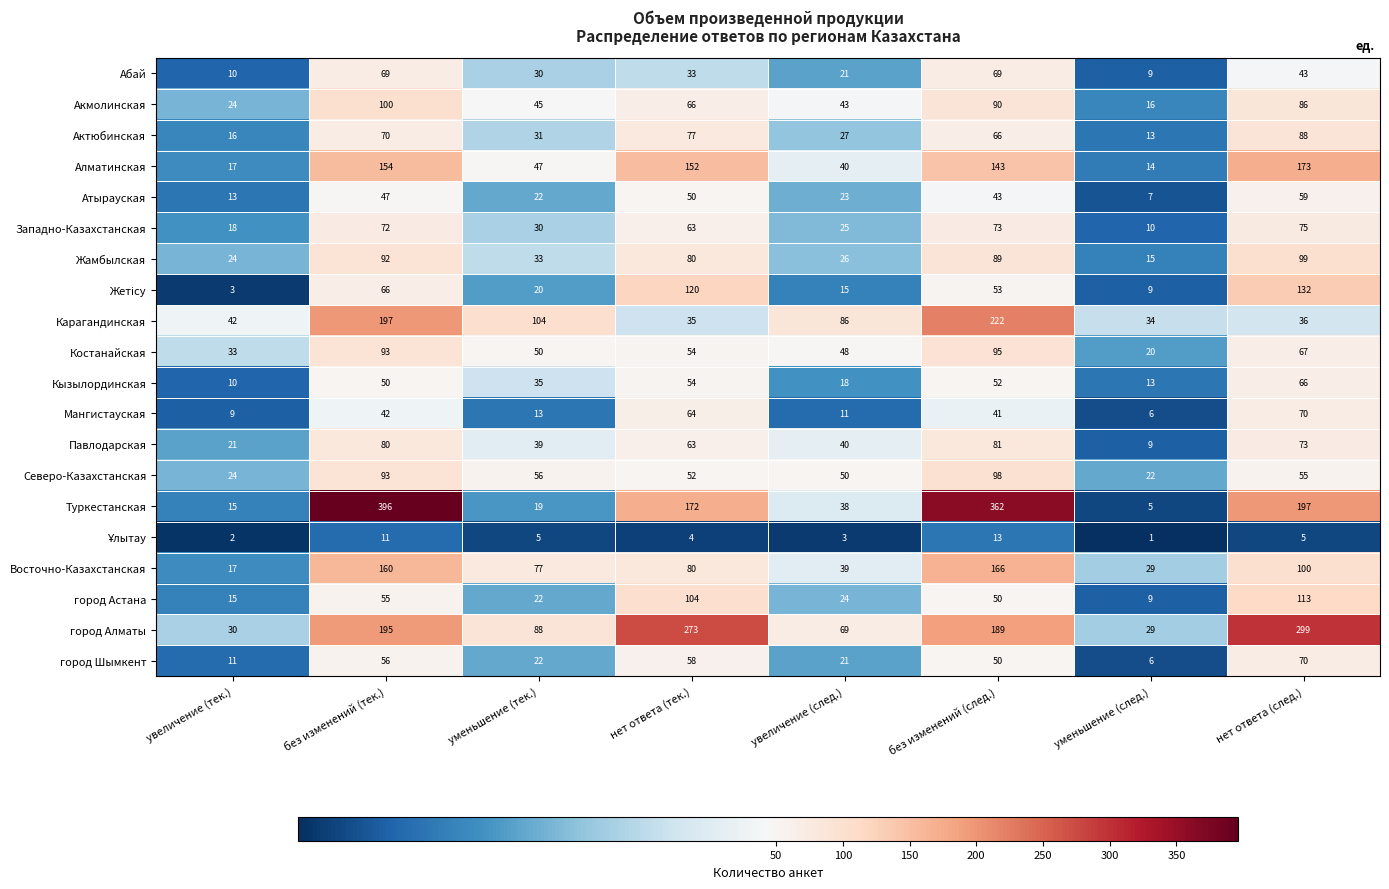

What is the lowest value of the Жамбылская series?

15